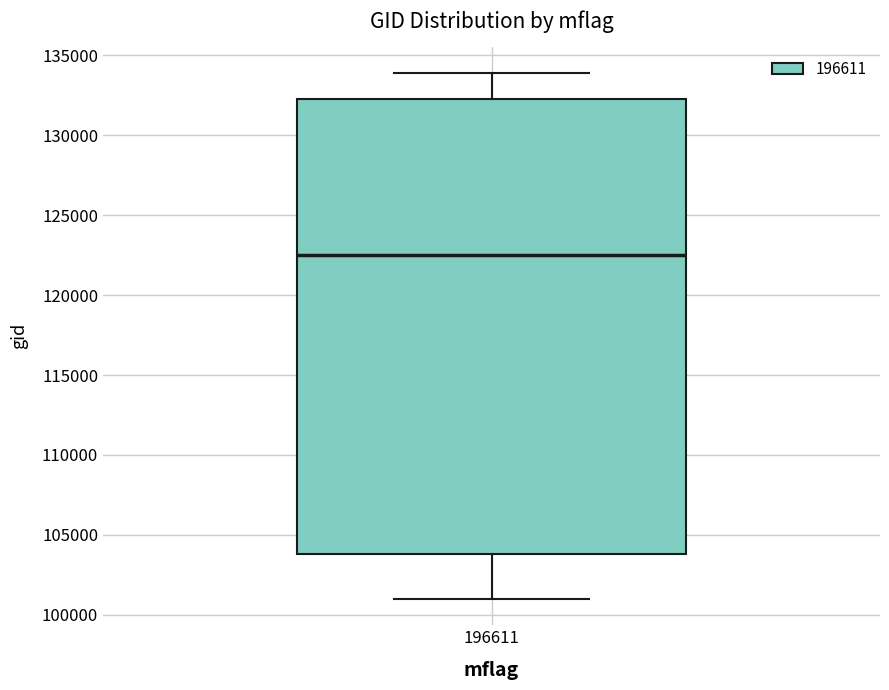

Read this box plot against the y-axis: the position of the median line, the range covered by the box, and the ends of both whiskers. The values are not printed on the chart, so give them approximately, as read against the axis.

median 122500, box 104000 to 132500, whiskers 101000 to 134000